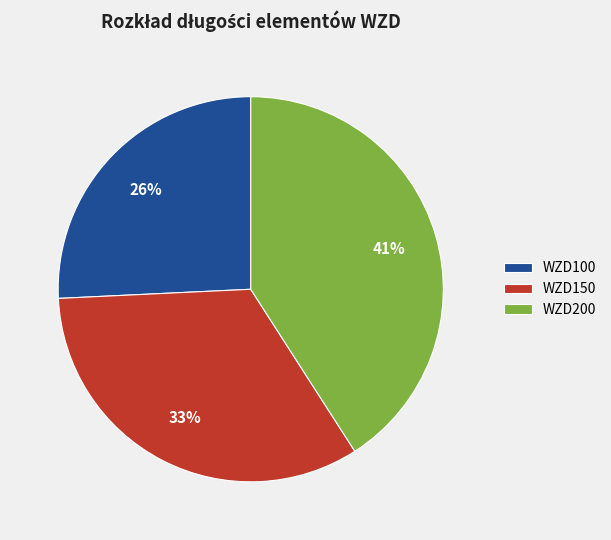

How many slices are in this pie chart?

3